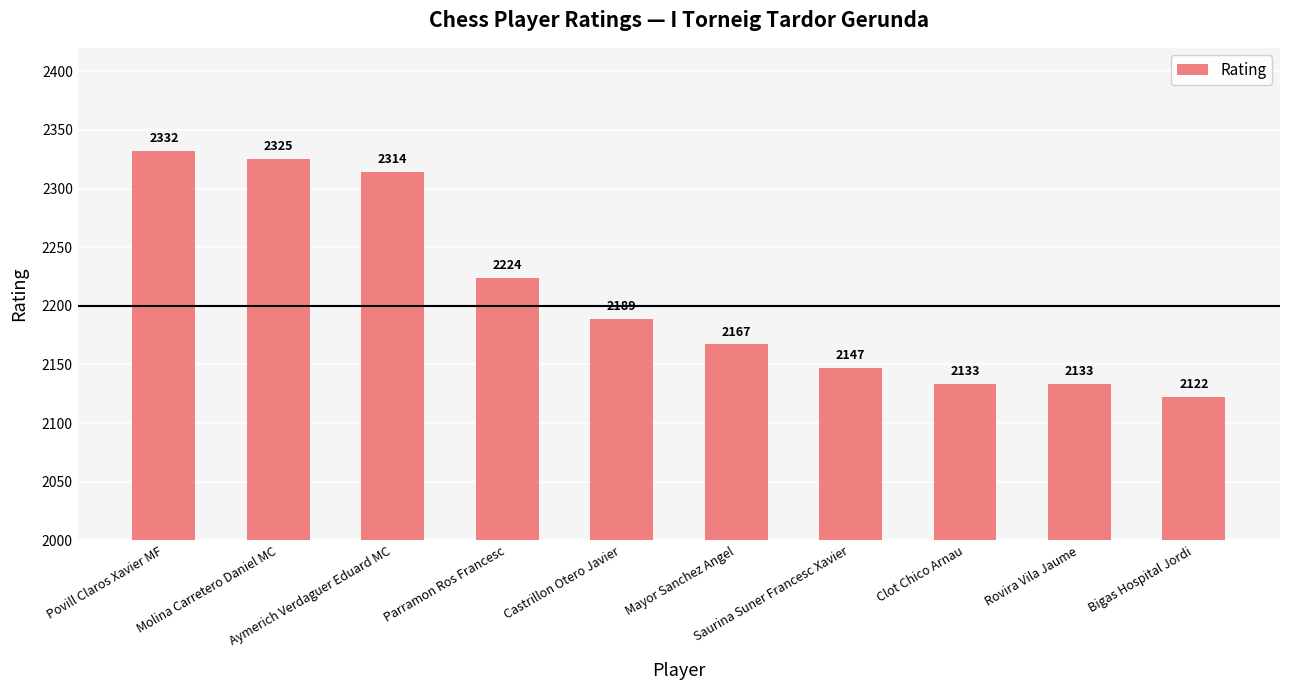

Which label corresponds to the largest value in the chart?

Povill Claros Xavier MF